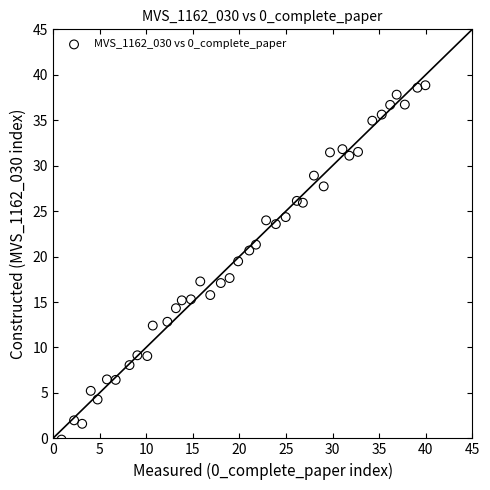

What is the range of Y values (max minus min)?

39.0